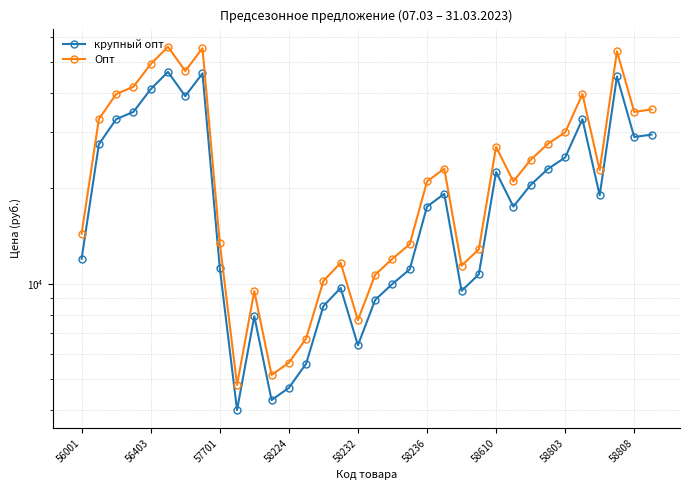

True or false: крупный опт has more than 0 interior local peaks.

True